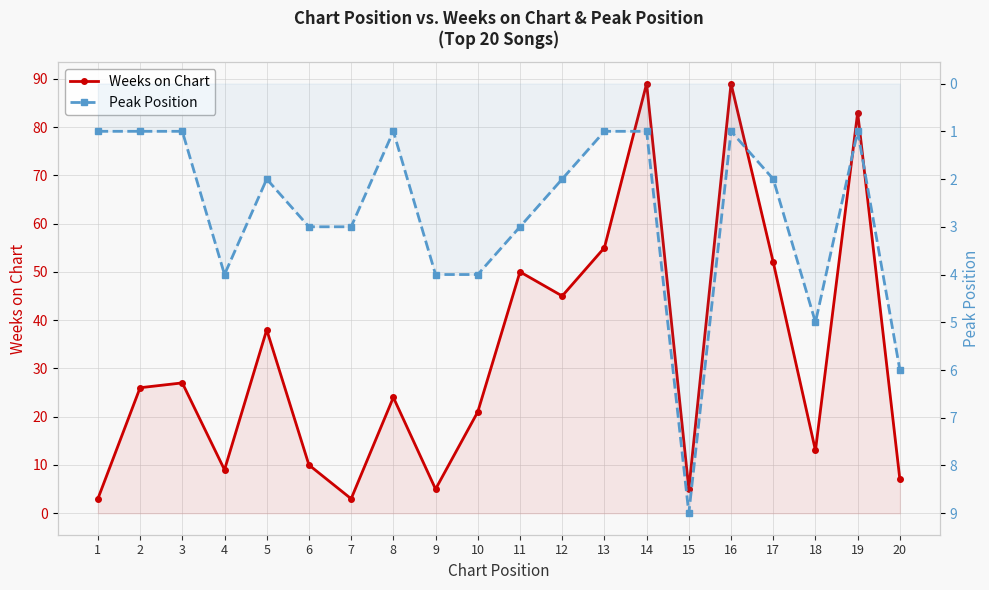

How many data points in Weeks on Chart are above 26?

9